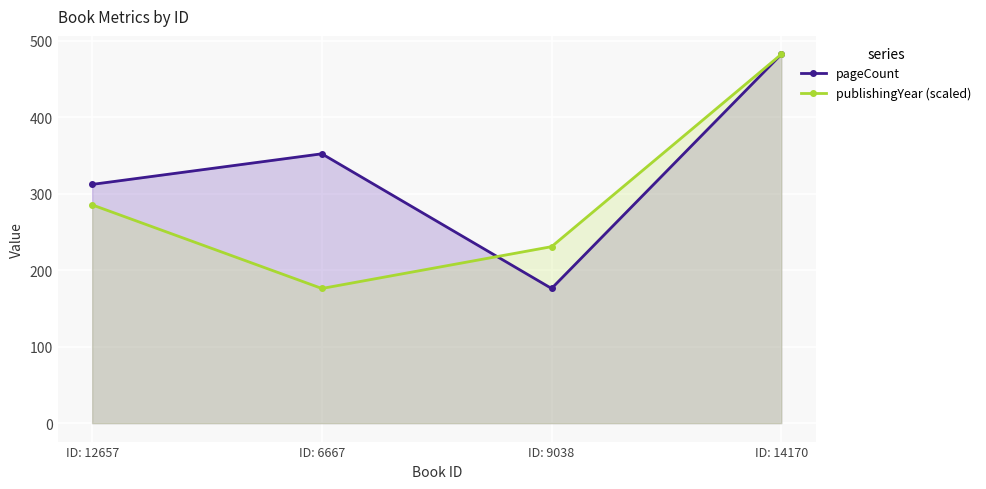

The value of pageCount at ID: 6667 is 584.4. True or false?

False